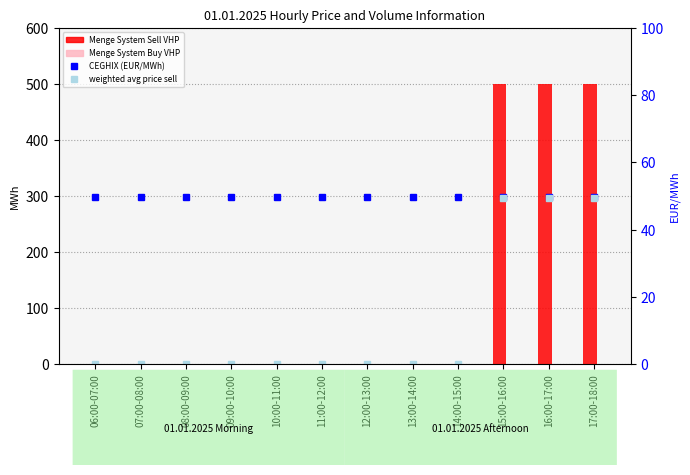

What is the total value across all series at 10:00-11:00?

49.8